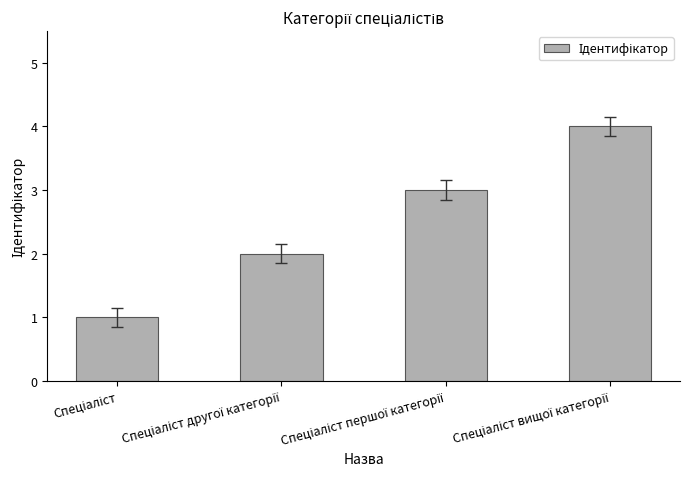

How many data points does each series have?

4